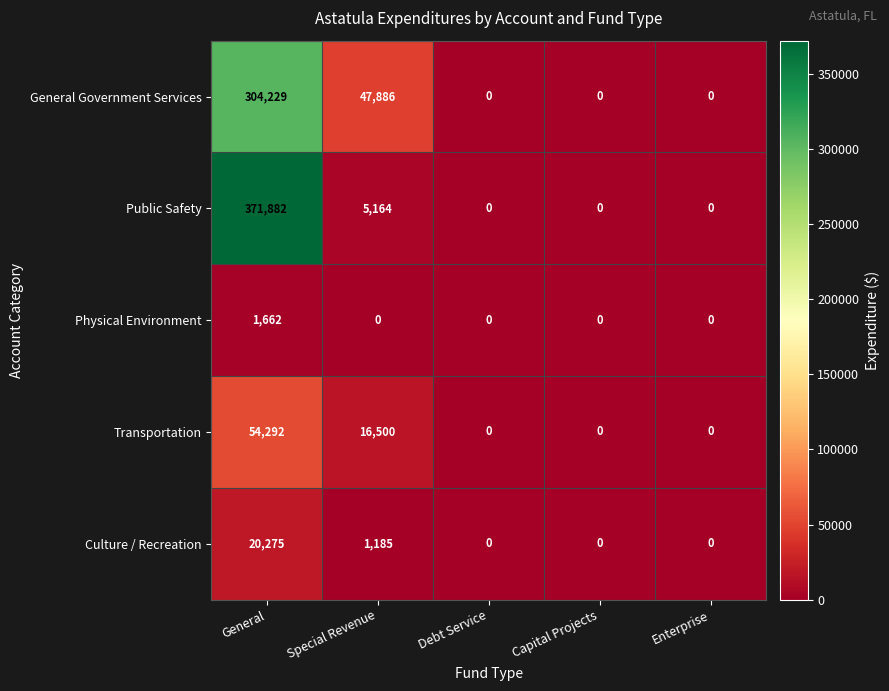

The value of Physical Environment at General is 1662. True or false?

True